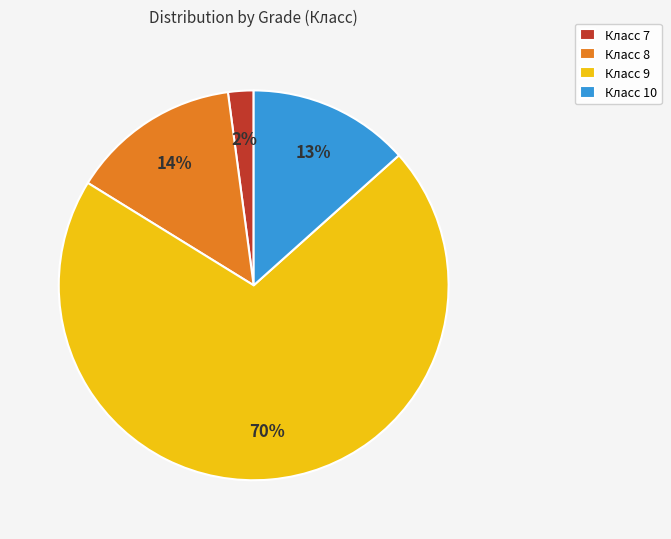

To the nearest percent, what is the average slice percentage?

25%